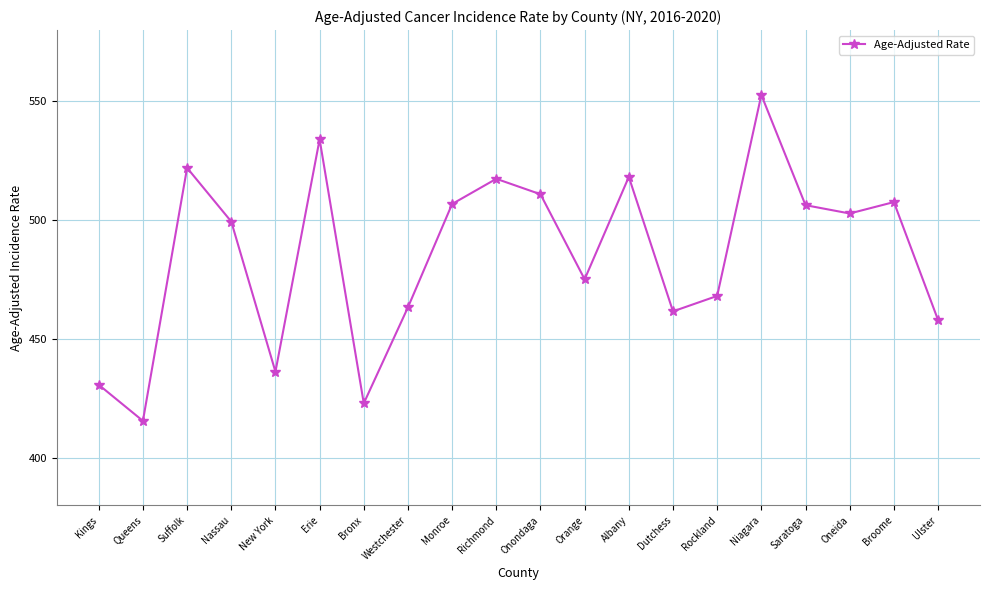

What is the value of the 17th point from the left?

506.3